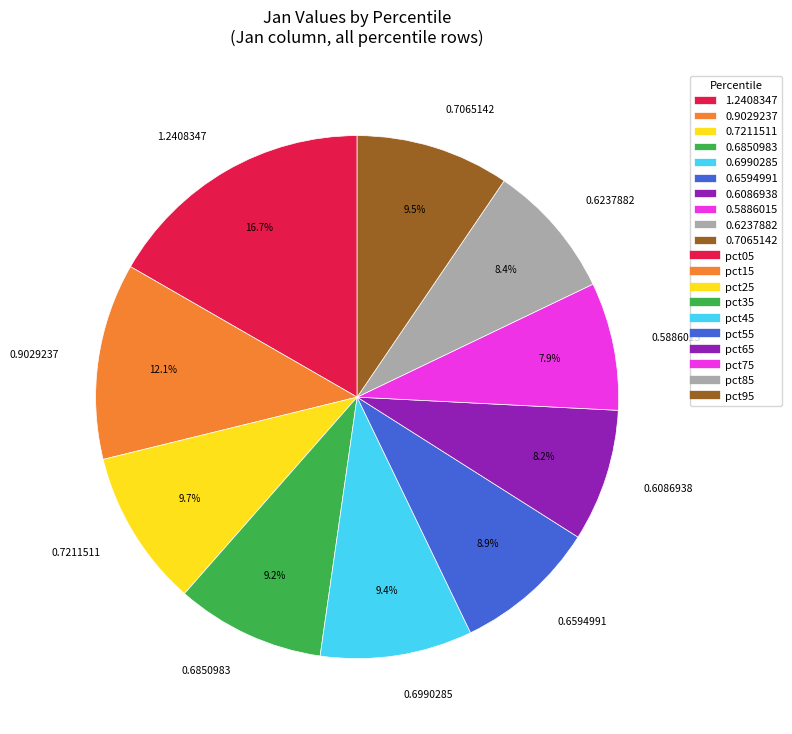

Does 0.9029237 represent more than half of the total?

No